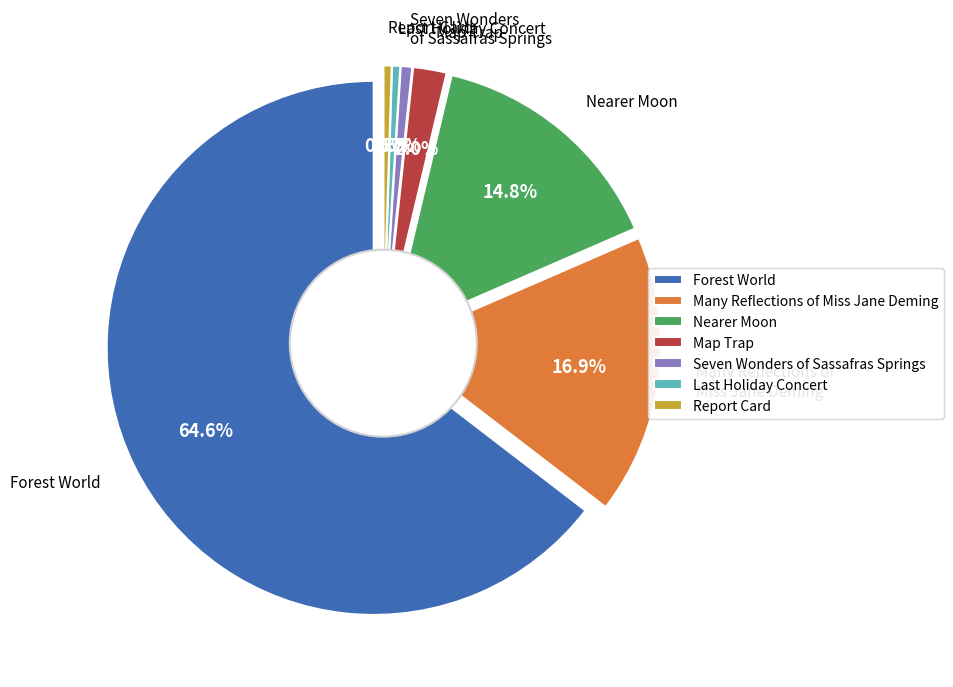

What is the majority slice?

Forest World